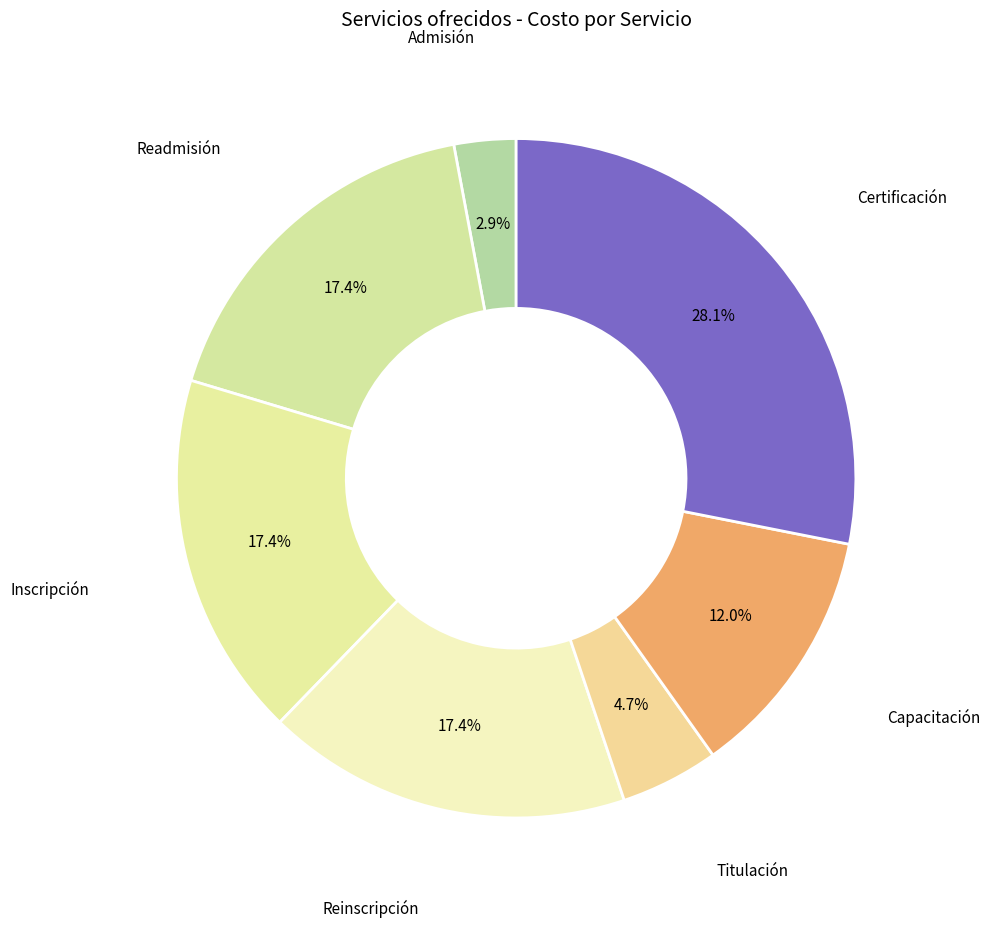

Count the number of slices in the pie.

7